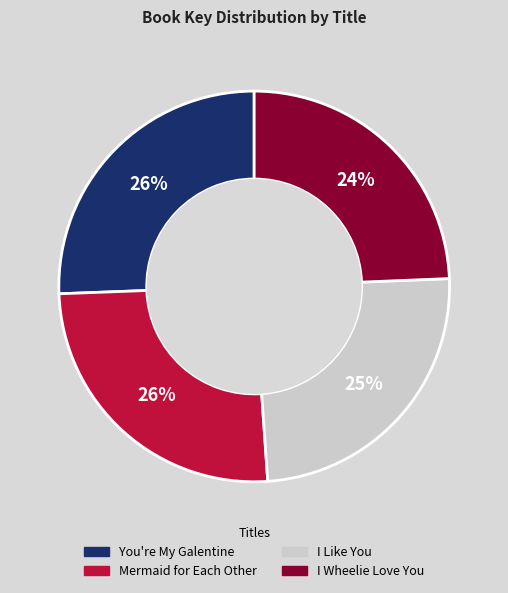

Between I Wheelie Love You and Mermaid for Each Other, which is larger?

Mermaid for Each Other